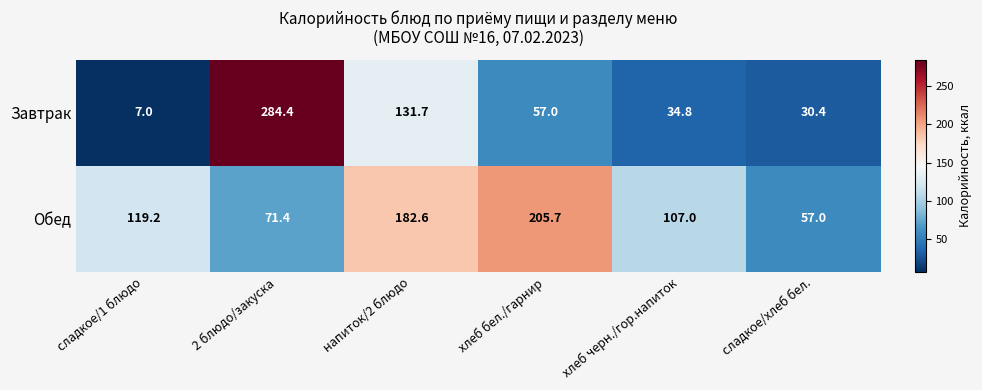

What is the difference between the highest and lowest values at сладкое/1 блюдо?

112.2